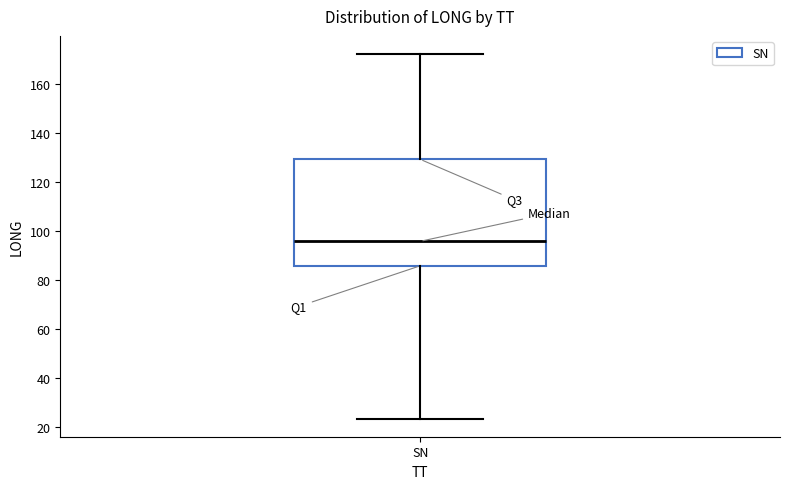

Read this box plot against the y-axis: the position of the median line, the range covered by the box, and the ends of both whiskers. The values are not printed on the chart, so give them approximately, as read against the axis.

median 96, box 86 to 130, whiskers 24 to 172